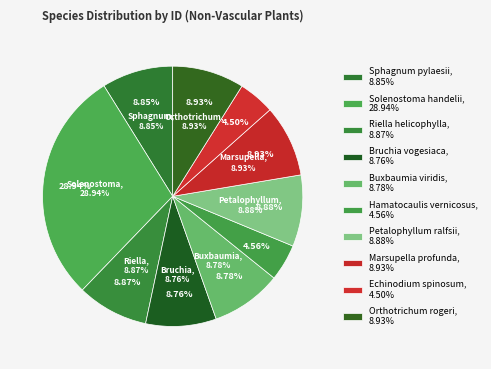

Is it true that Echinodium spinosum is 1% of the pie?

False